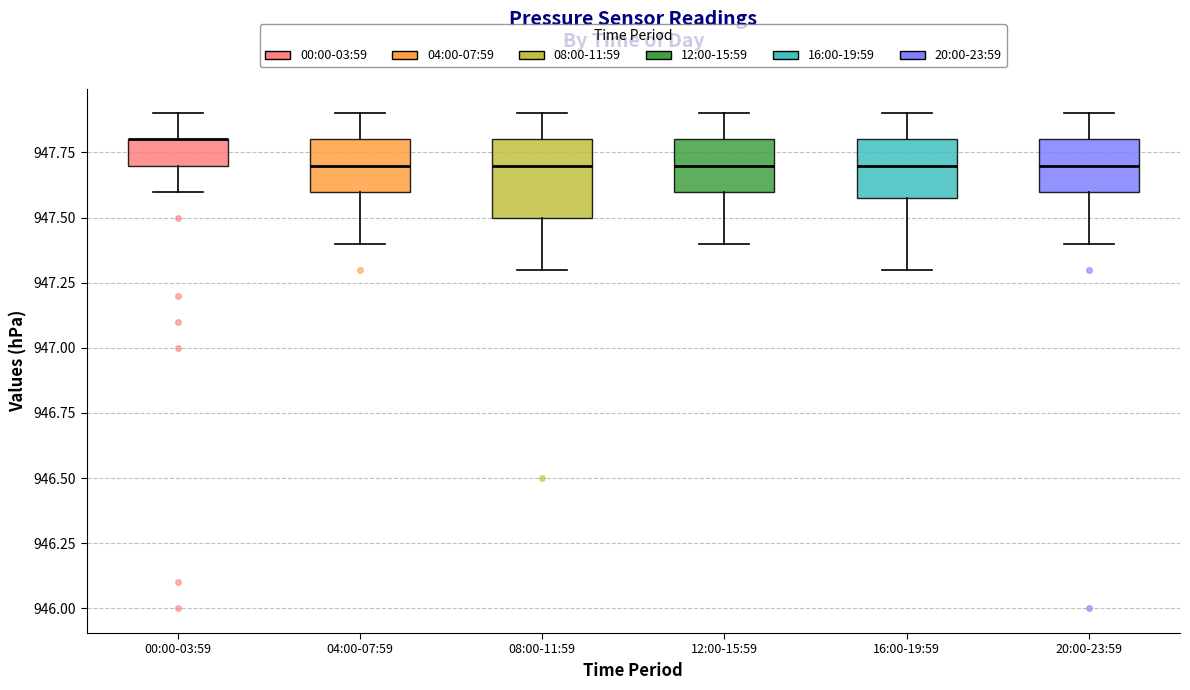

Which box is the tallest, from its lower edge to its upper edge?

08:00-11:59